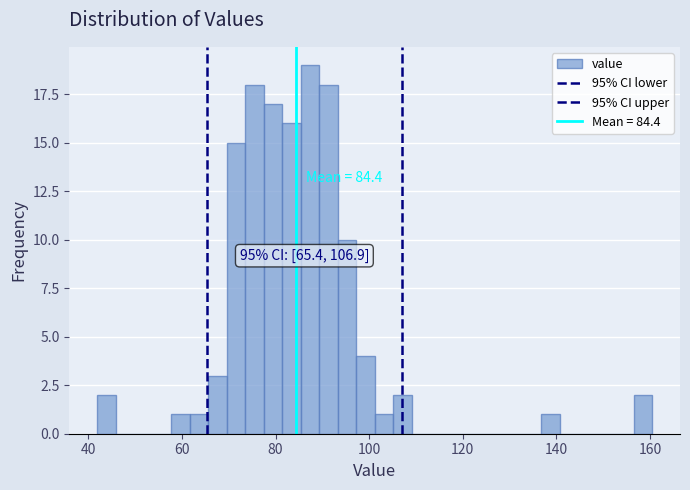

Around what value on the x-axis is the tallest bar? Give the approximate position of its centre, as read against the axis.

88